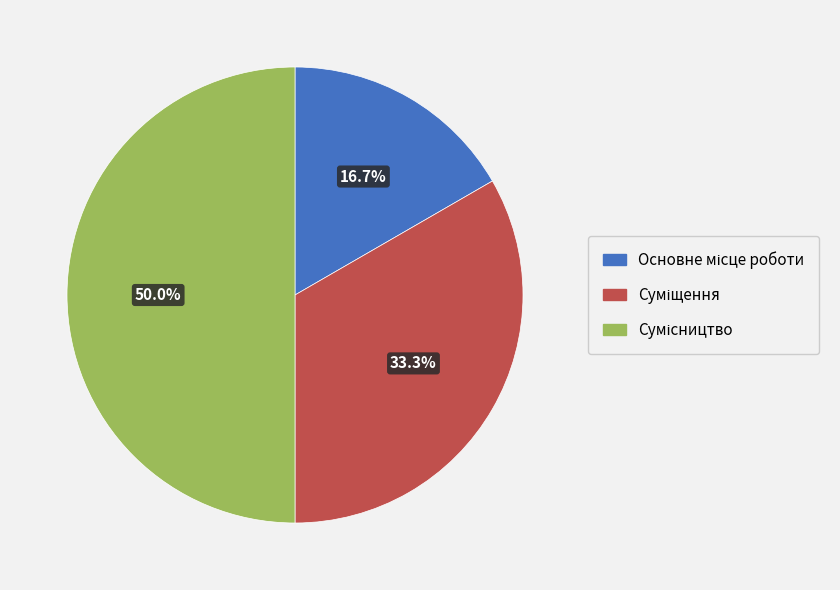

What percentage is NOT represented by Основне місце роботи?

83.3%